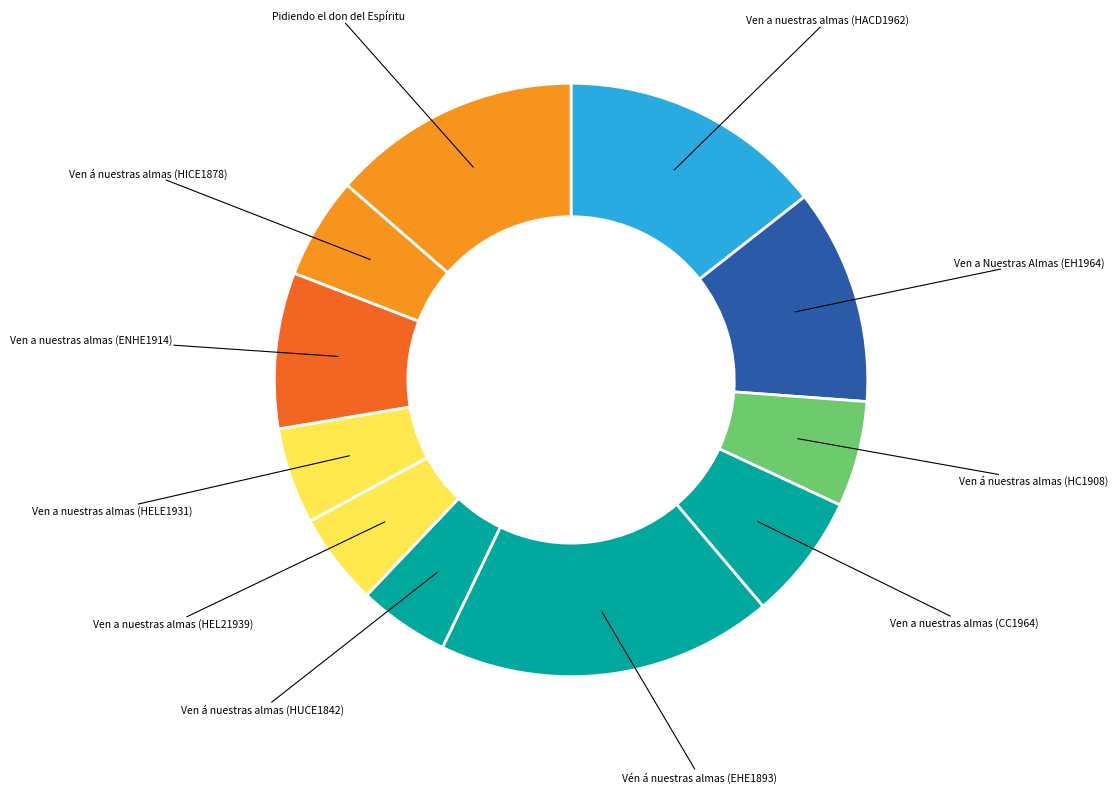

Does Ven á nuestras almas (HC1908) account for over 50% of the chart?

No